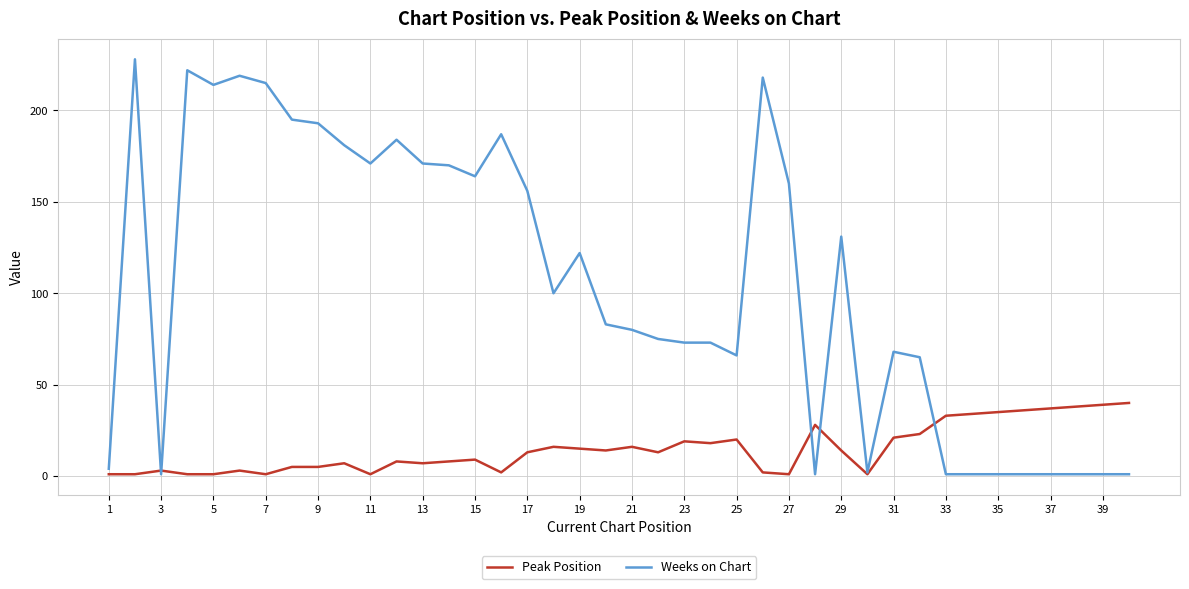

Rank the series by their average value, from highest to lowest.

Weeks on Chart, Peak Position